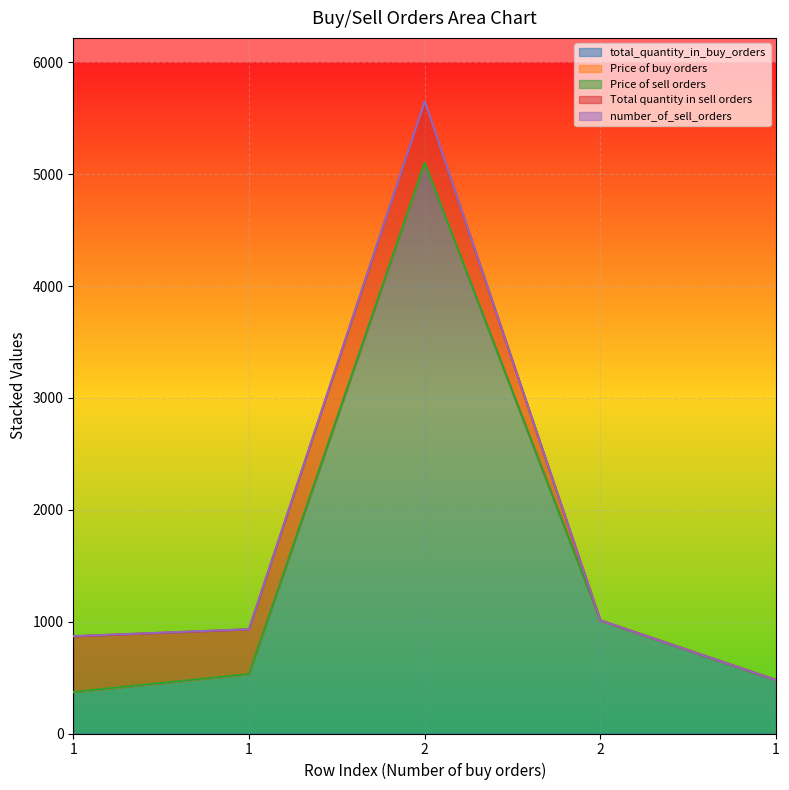

Rank the series at 1 from lowest to highest value.

Price of buy orders, Price of sell orders, number_of_sell_orders, total_quantity_in_buy_orders, Total quantity in sell orders